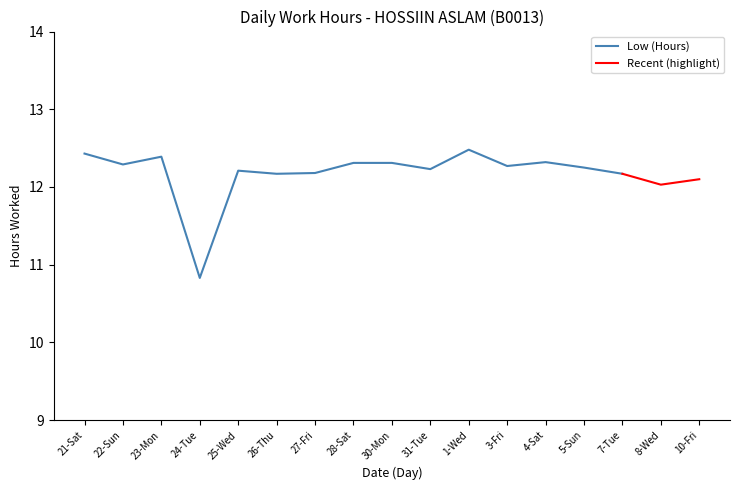

How many lines are shown in the chart?

1